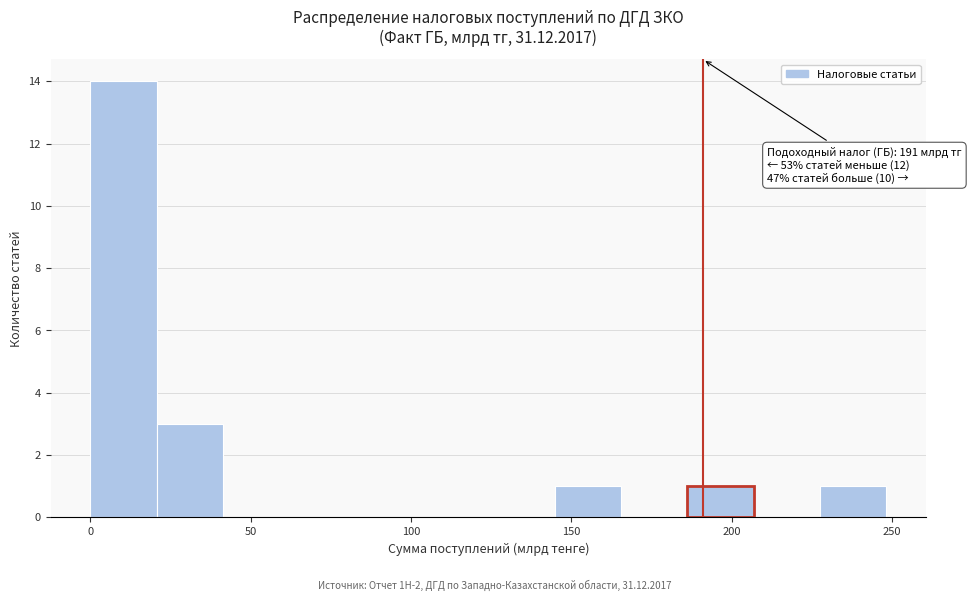

Which range on the x-axis has the tallest bar?

0 to 20